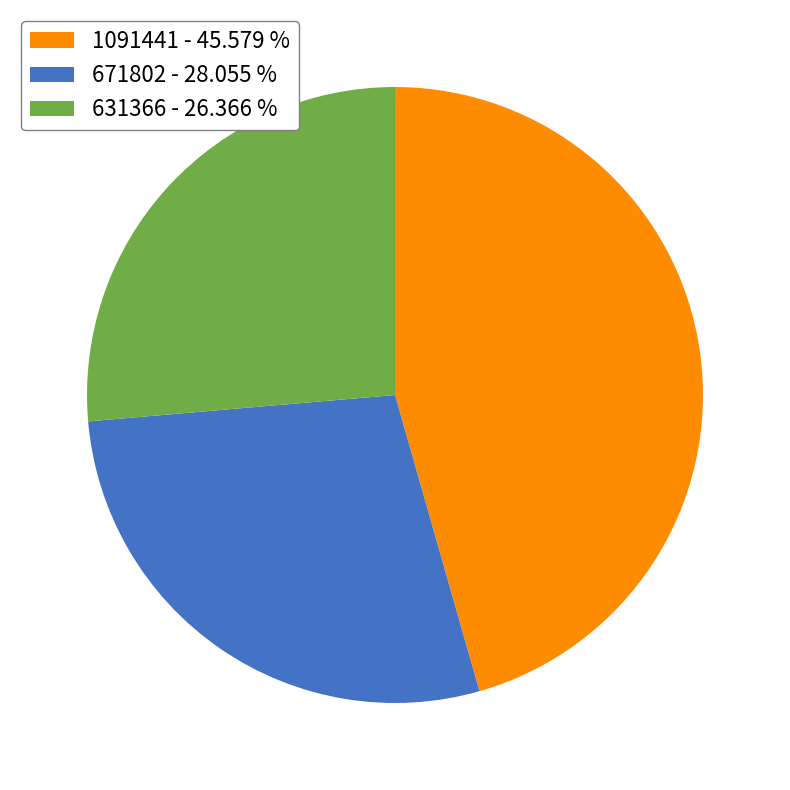

Is 631366 - 26.366 % the majority of the pie?

No